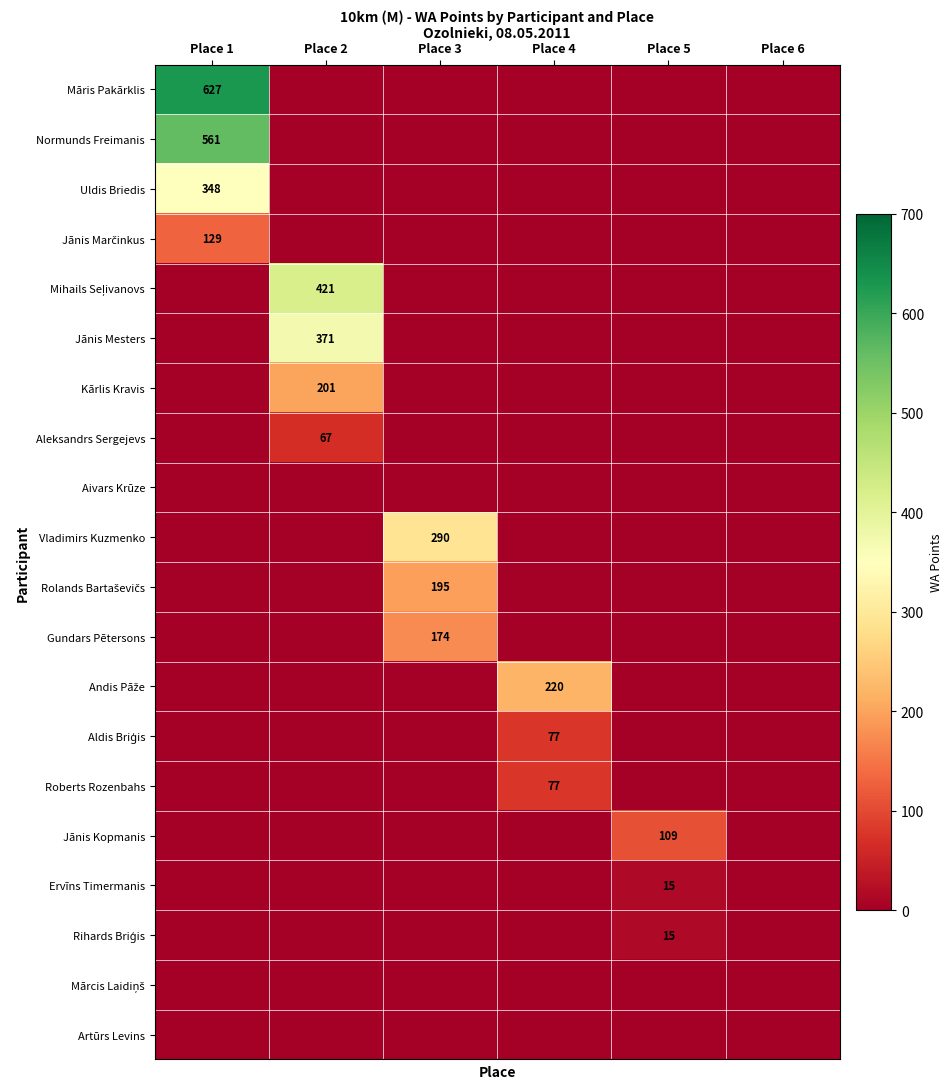

The value of Māris Pakārklis at Place 1 is 627. True or false?

True